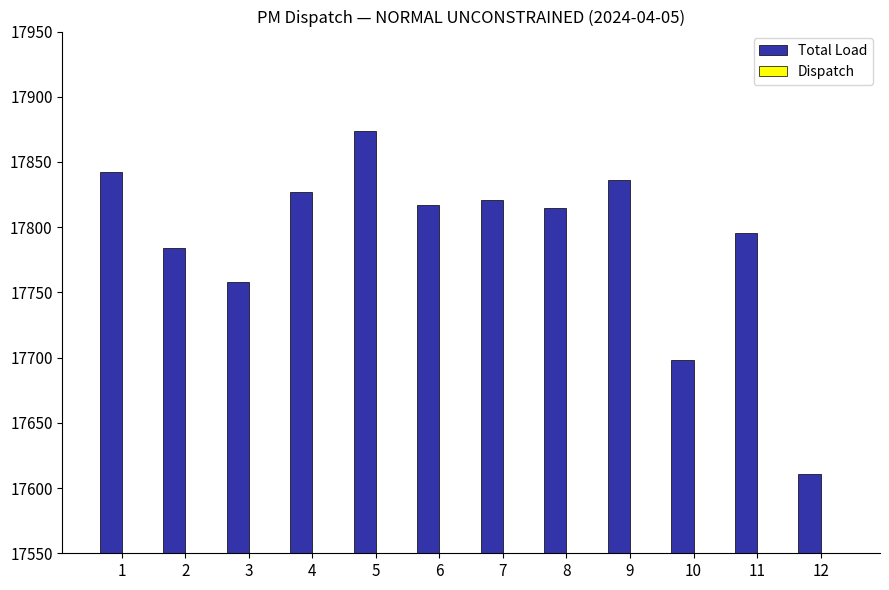

The value of Dispatch at 8 is 306.1. True or false?

False